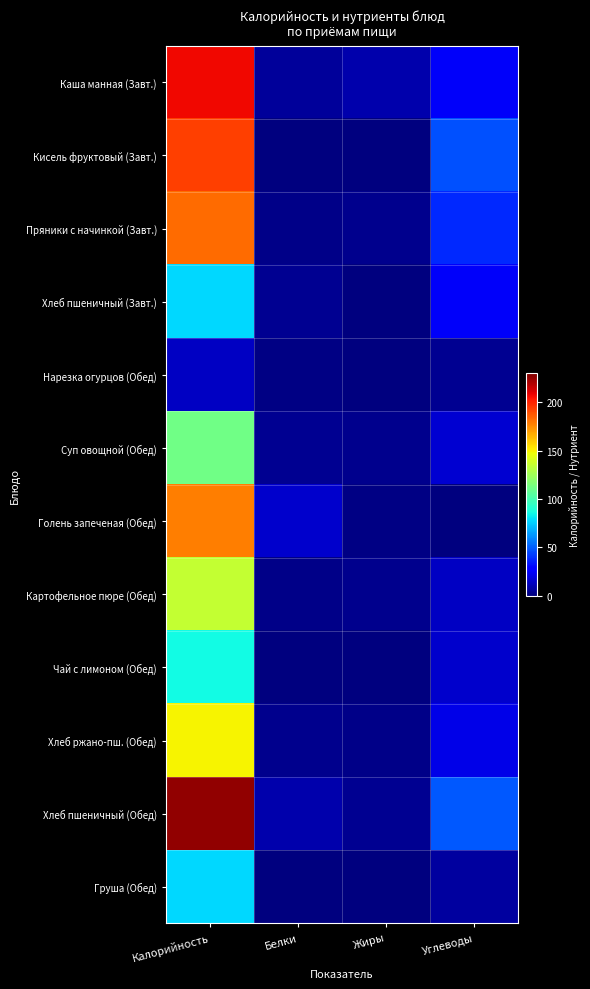

Which series has the largest total across all categories?

Хлеб пшеничный (Обед)